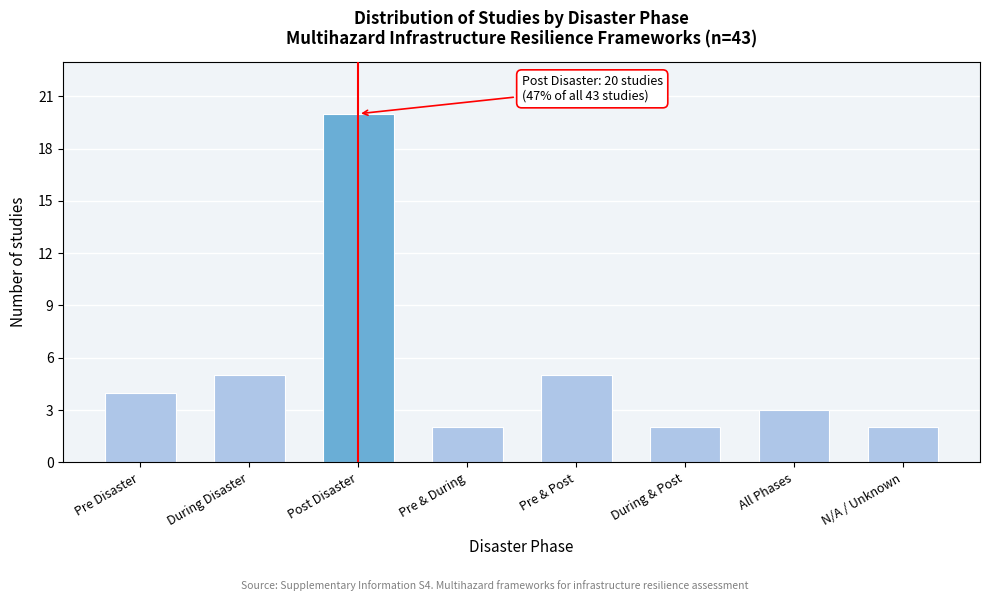

Reading left to right, extract all data points from this chart.

Pre Disaster=4	During Disaster=5	Post Disaster=20	Pre & During=2	Pre & Post=5	During & Post=2	All Phases=3	N/A / Unknown=2